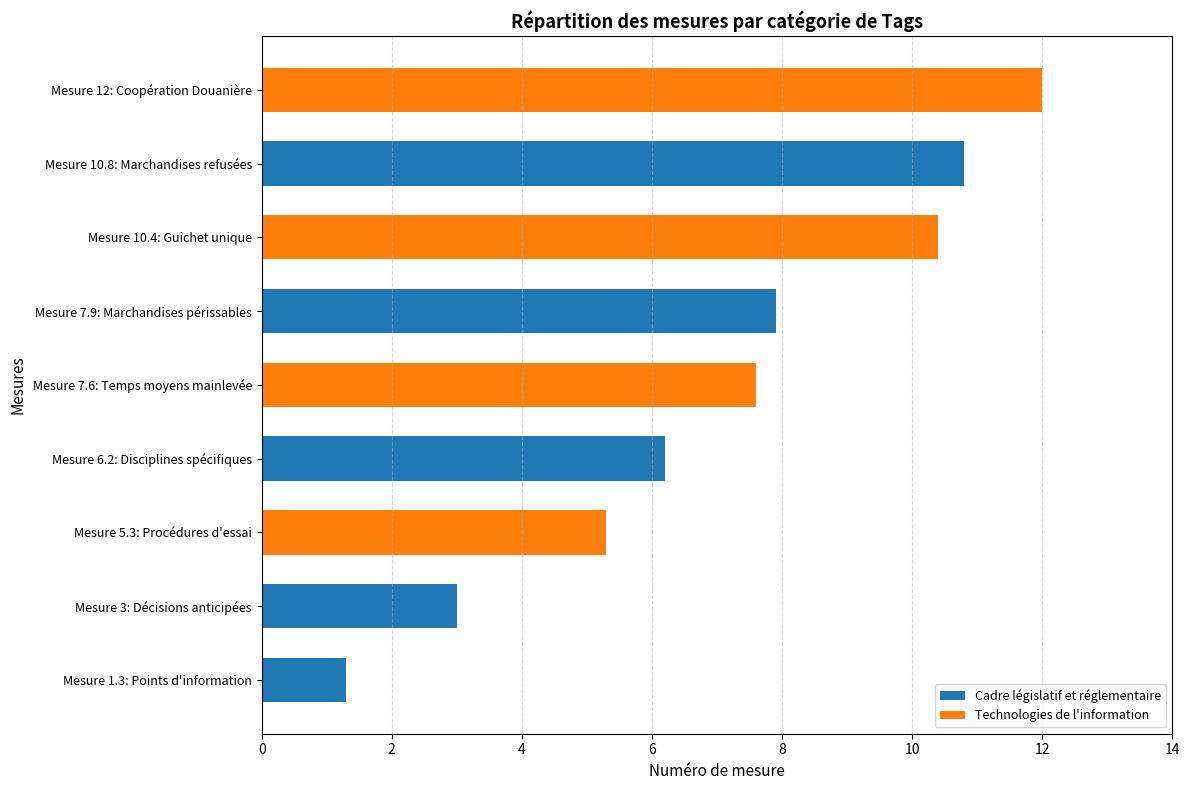

Approximately how many times larger is the value at Cadre législatif et réglementaire compared to Technologies de l'information?

1.5